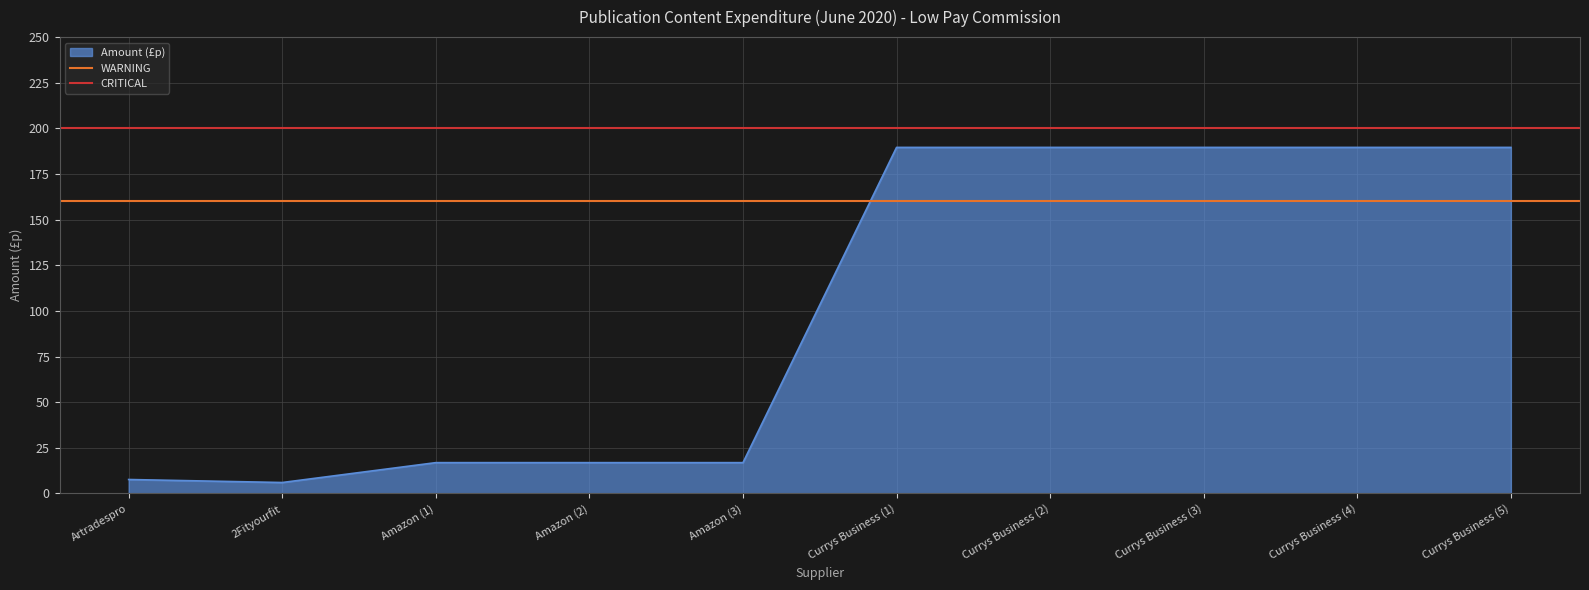

Is the value of WARNING at 2Fityourfit greater than the value of CRITICAL at 2Fityourfit?

No